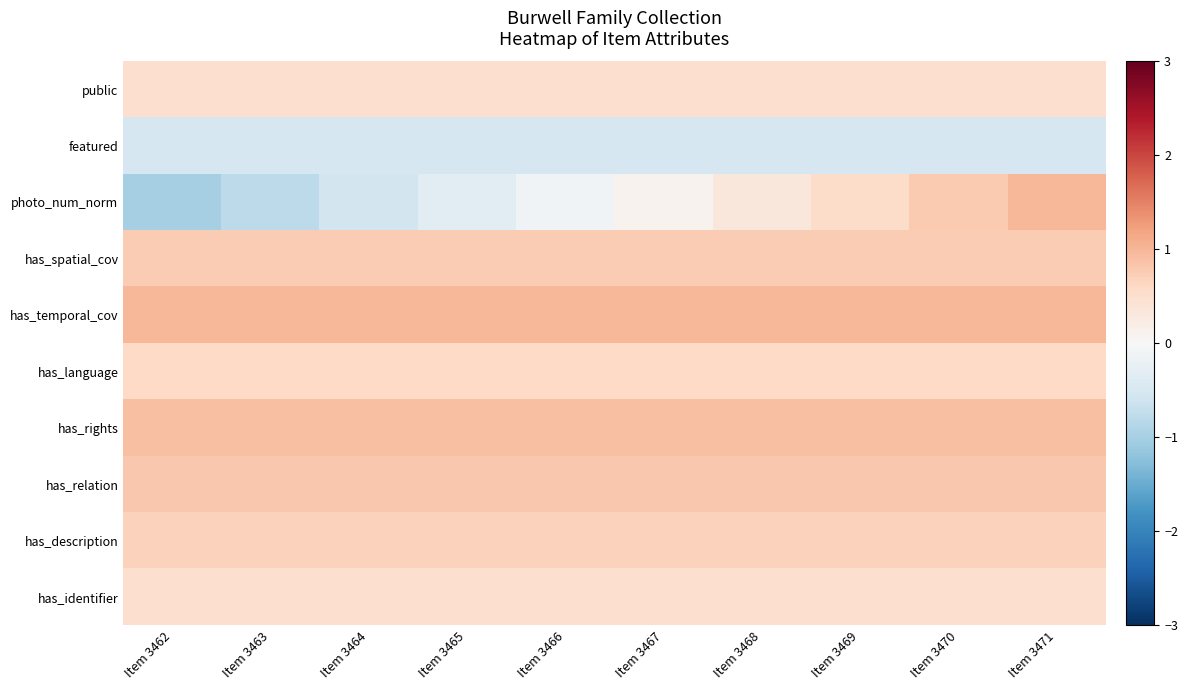

Which series changed the most between Item 3465 and Item 3470?

photo_num_norm